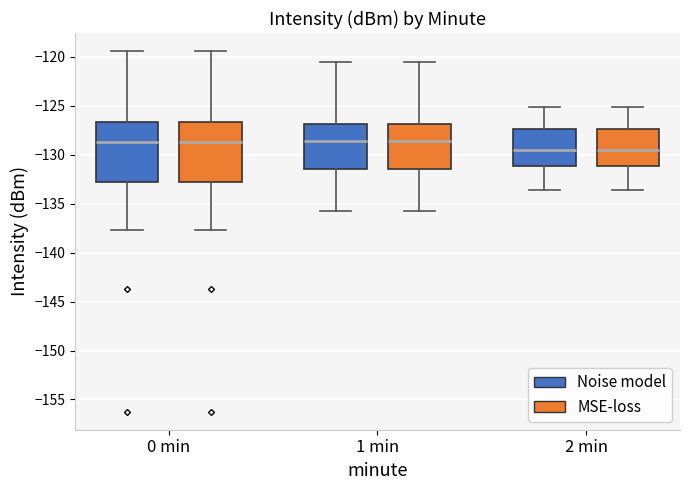

Reading left to right, transcribe this box plot: for each box, give where its median line is, the range the box spans, and where its two whiskers end, as read against the y-axis. The values are not printed on the chart, so give them approximately, as read against the axis.

0 min (Noise model): median -128.5, box -132.5 to -126.5, whiskers -137.5 to -119.5
0 min (MSE-loss): median -128.5, box -132.5 to -126.5, whiskers -137.5 to -119.5
1 min (Noise model): median -128.5, box -131.5 to -127.0, whiskers -136.0 to -120.5
1 min (MSE-loss): median -128.5, box -131.5 to -127.0, whiskers -136.0 to -120.5
2 min (Noise model): median -129.5, box -131.0 to -127.5, whiskers -133.5 to -125.0
2 min (MSE-loss): median -129.5, box -131.0 to -127.5, whiskers -133.5 to -125.0